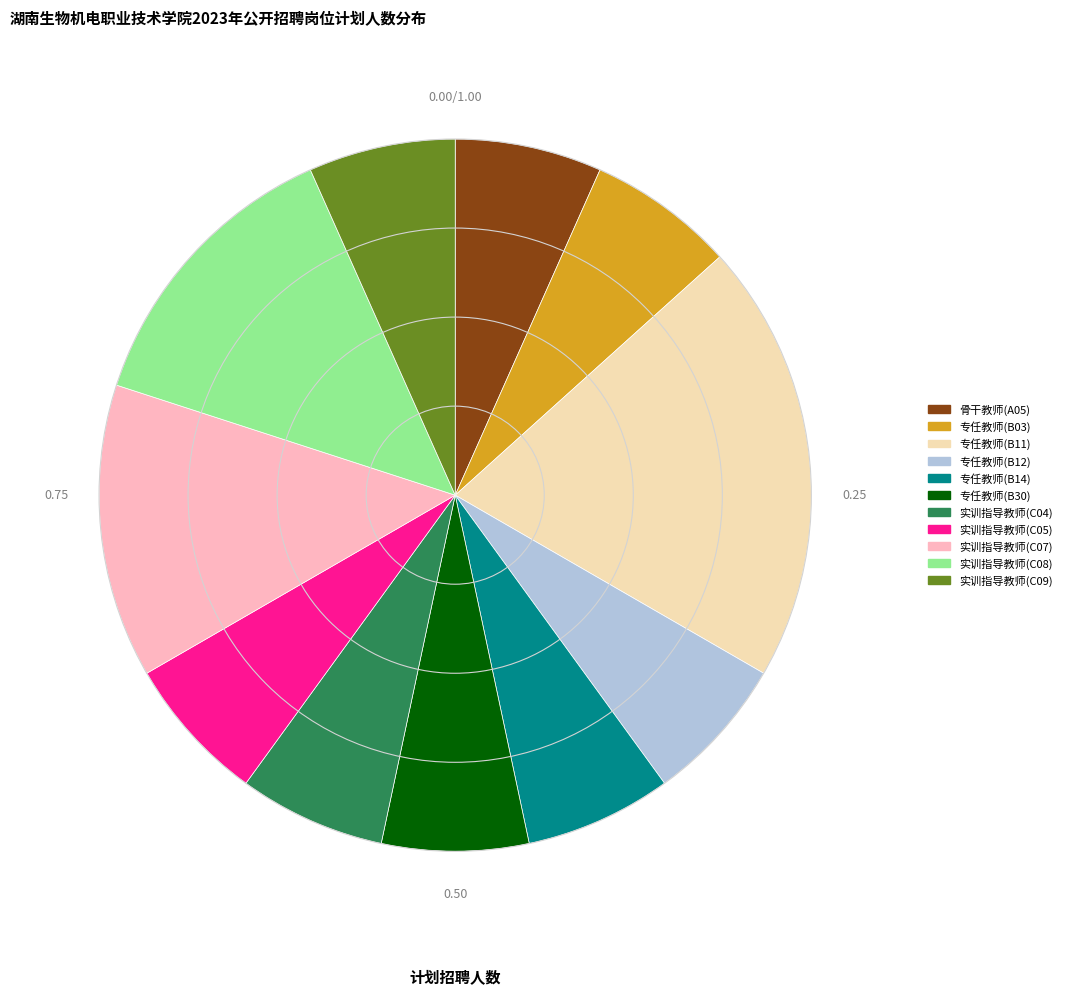

How many slices are in this pie chart?

11